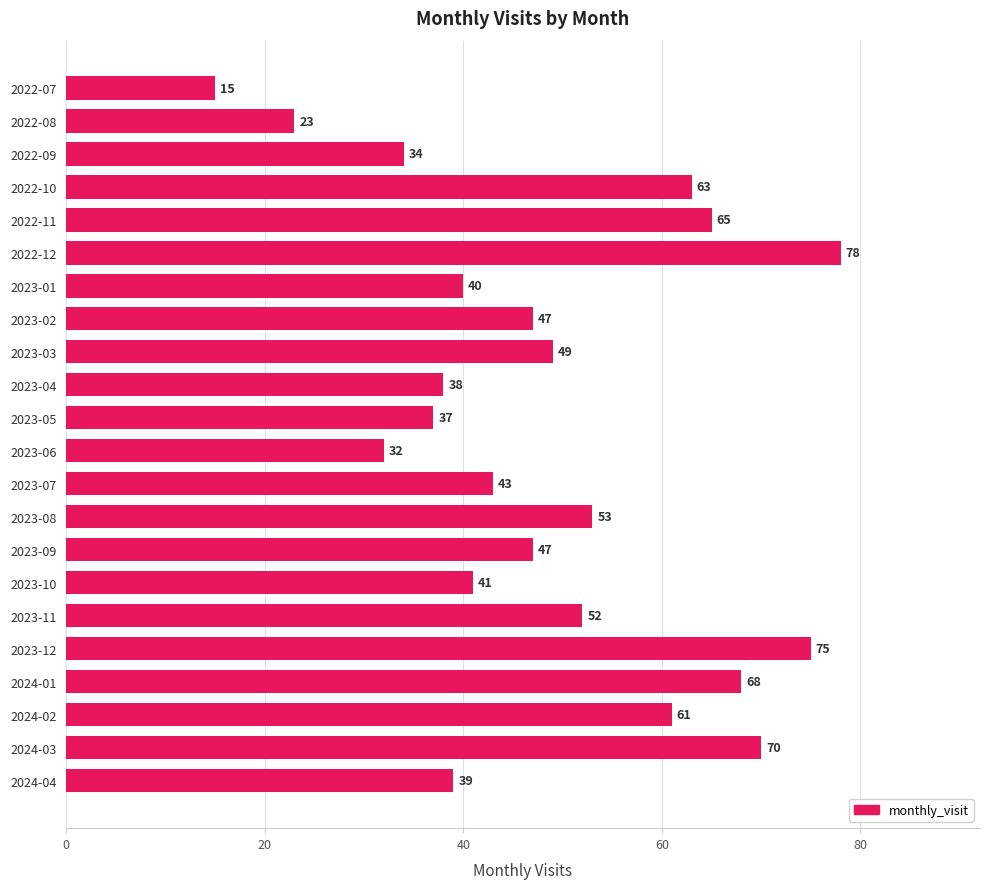

Reading top to bottom, what are all the values shown in this chart?

15	23	34	63	65	78	40	47	49	38	37	32	43	53	47	41	52	75	68	61	70	39